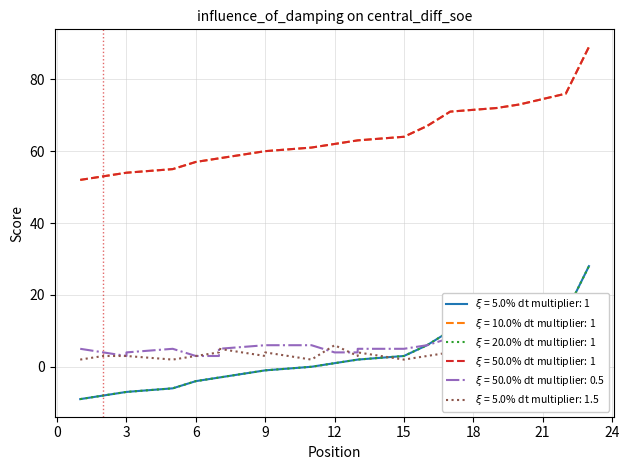

At how many categories does at least one series exceed 18?

23